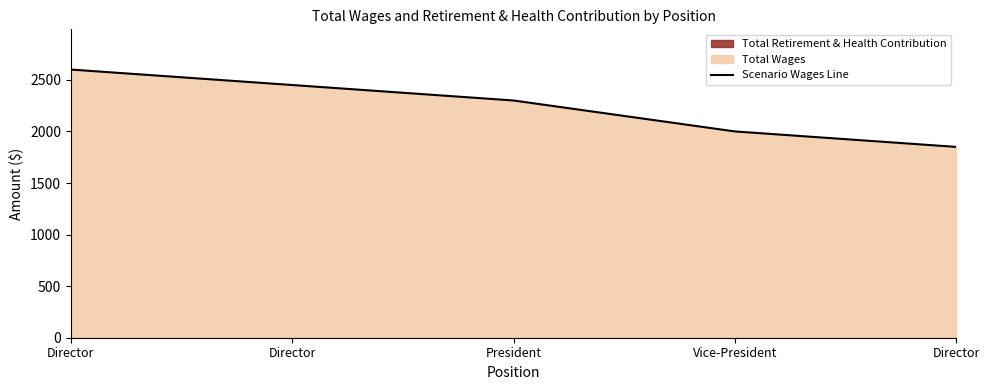

What is the approximate value at Director?

1850